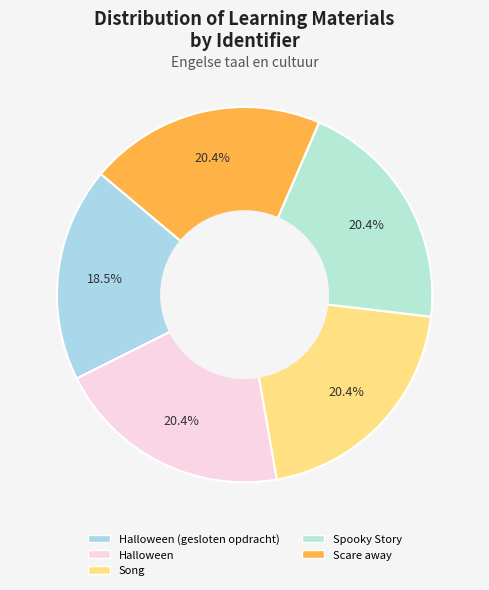

Count the number of slices in the pie.

5